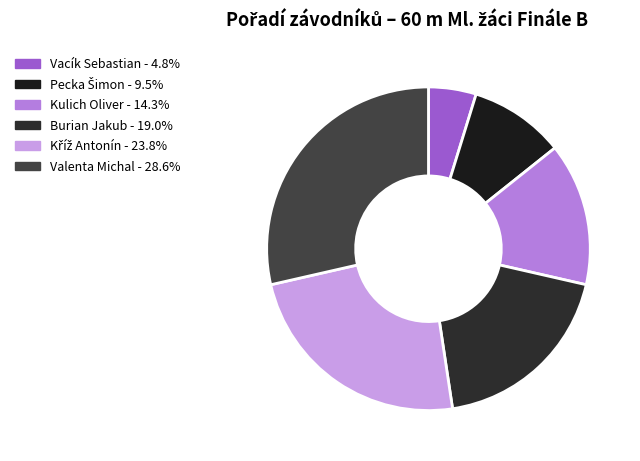

What is the ratio of the value at Valenta Michal to the value at Vacík Sebastian?

6.0